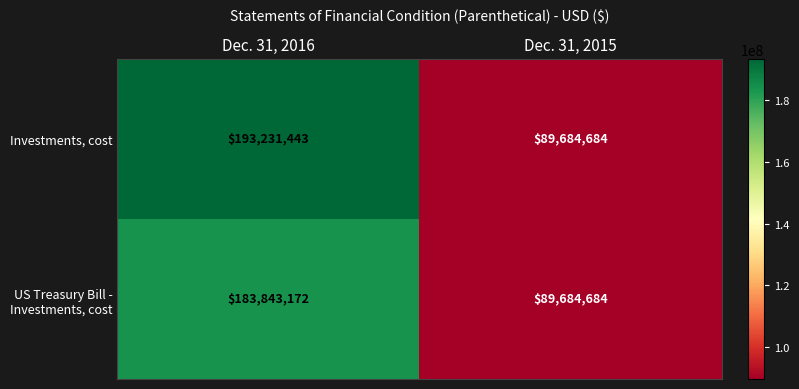

True or false: US Treasury Bill - Investments, cost has a value of 240498531 at Dec. 31, 2016.

False